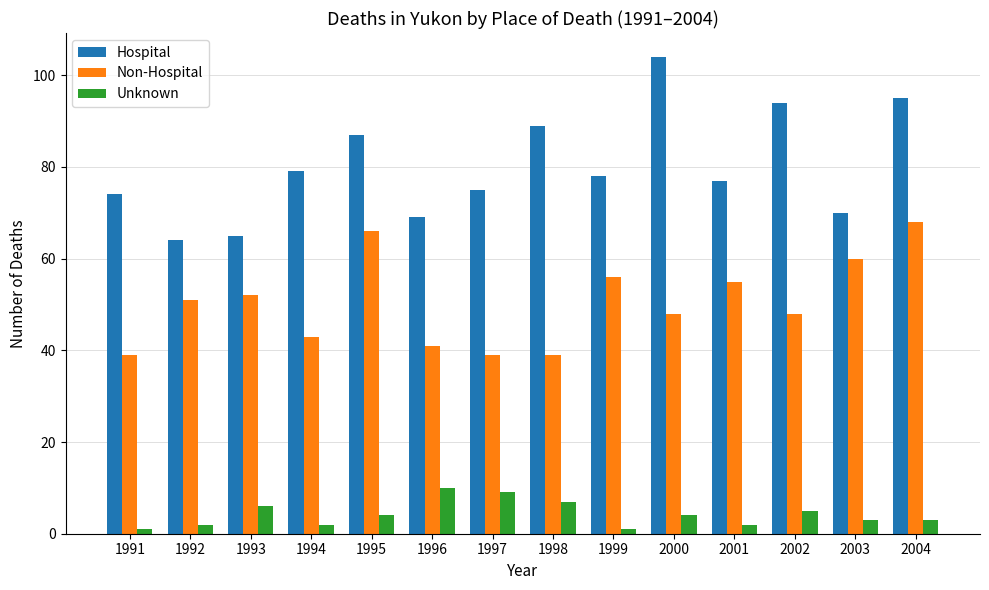

What is the total value across all series at 1996?

120